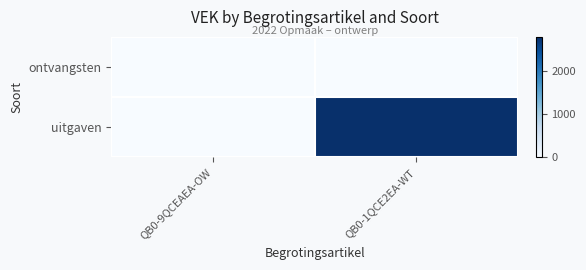

Which series has the largest total across all categories?

uitgaven